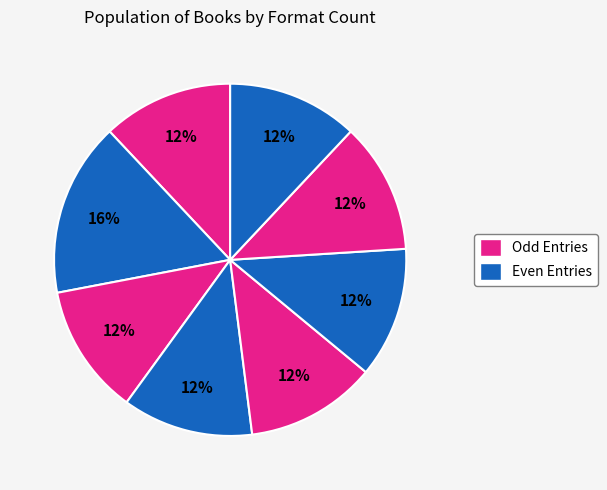

To the nearest percent, what is the average slice percentage?

12%